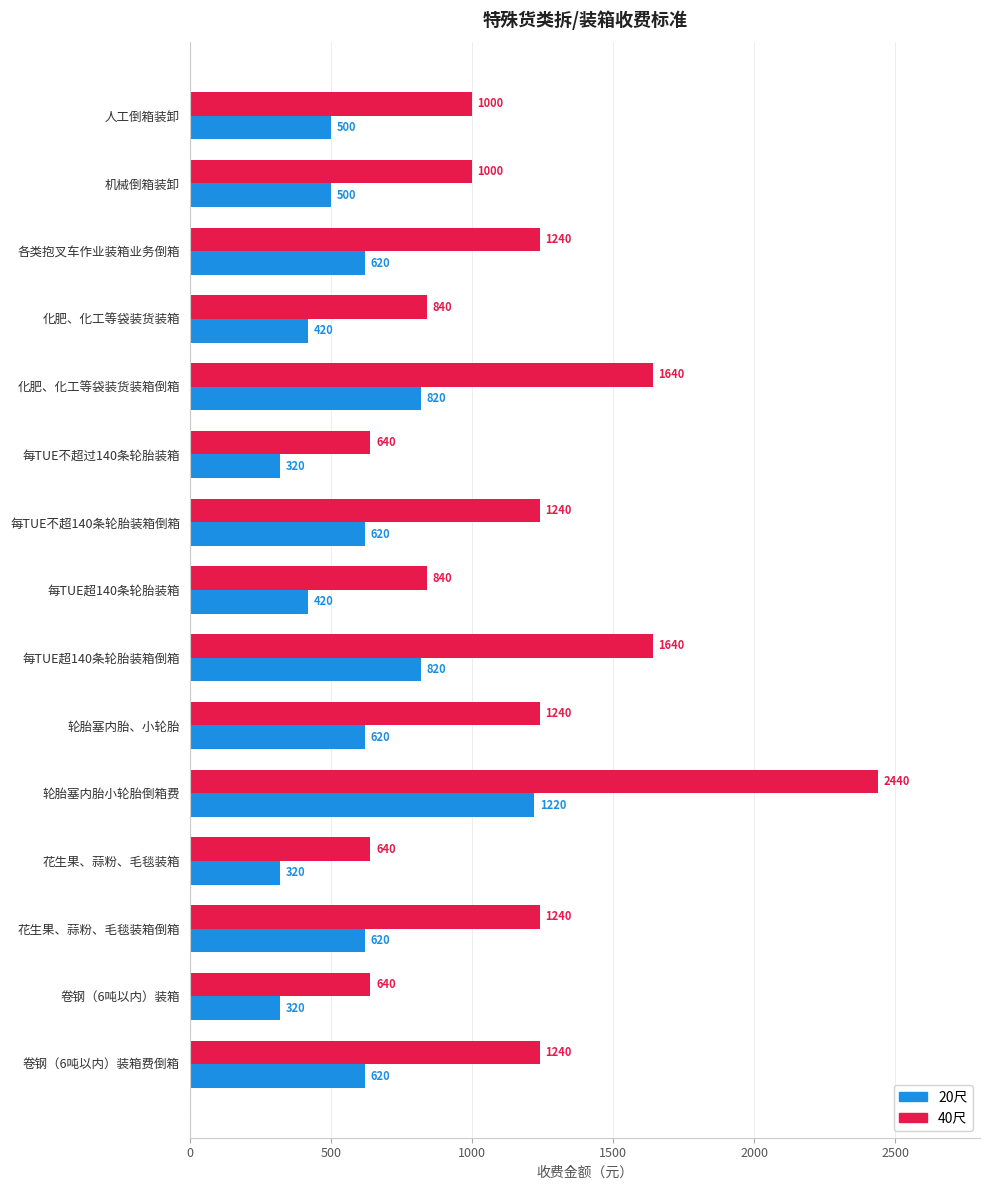

At which category is the sum across all series the highest?

轮胎塞内胎小轮胎倒箱费